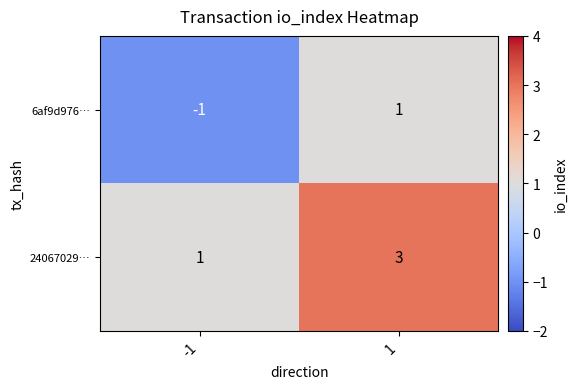

What is the total value across all series at 1?

4